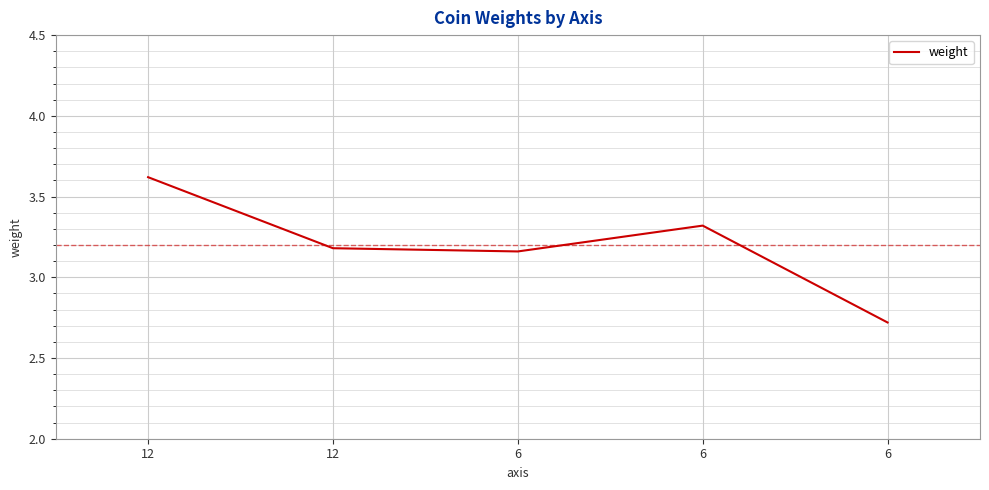

How many values are below 3?

1